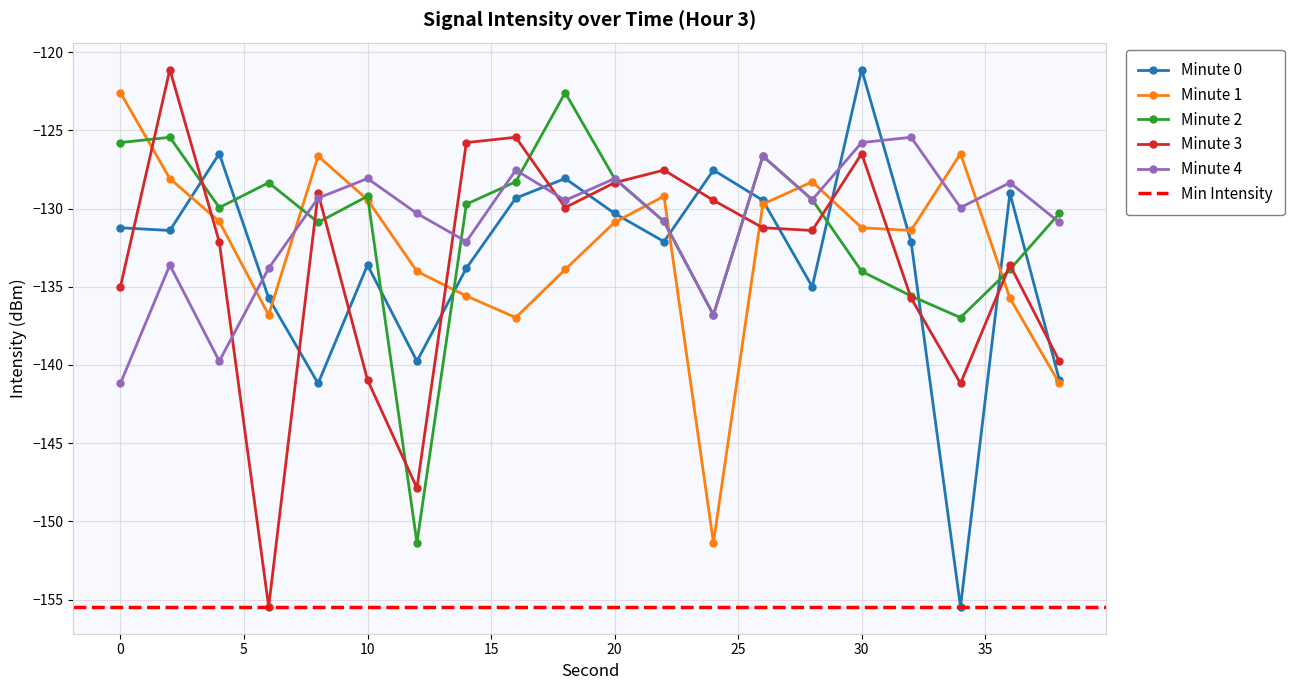

How many data points in Minute 0 are above -131?

8